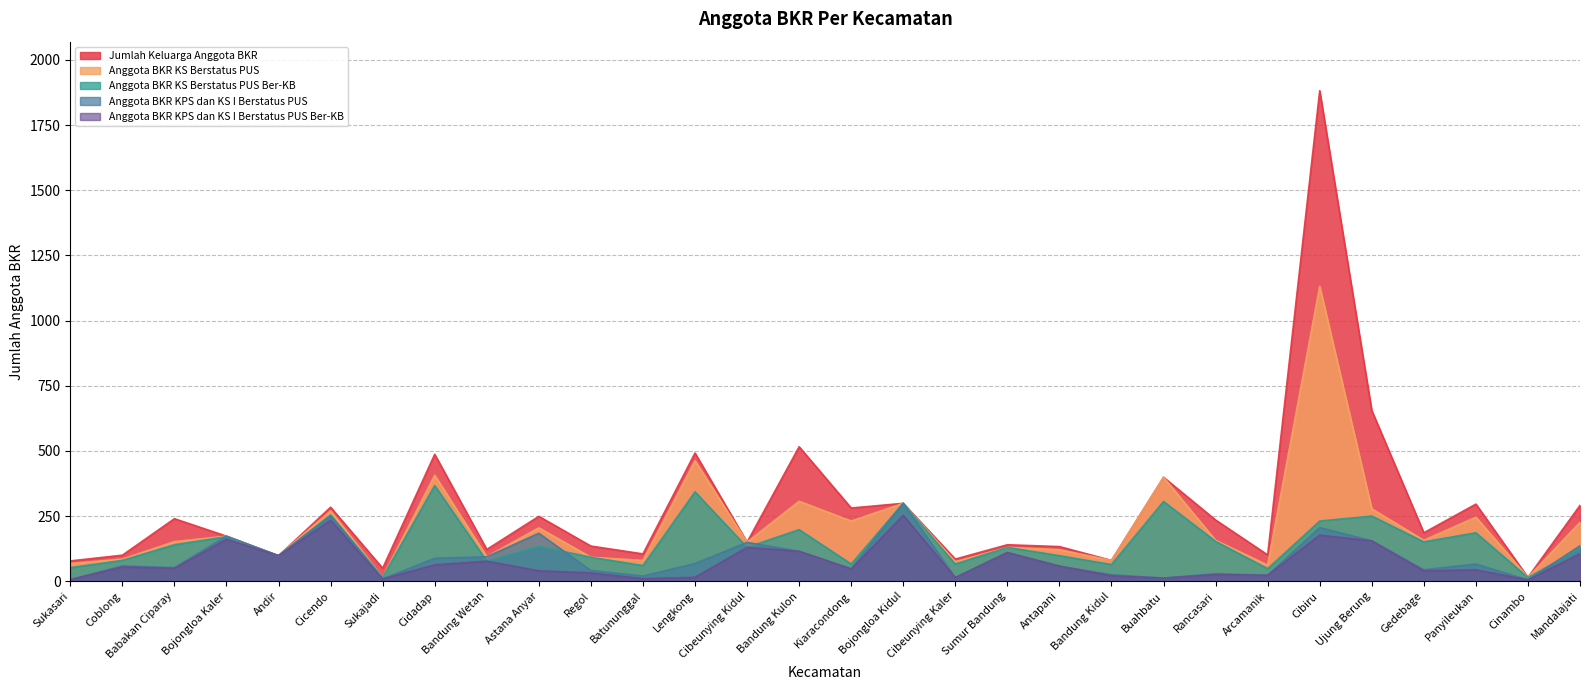

Where is the first local minimum for Jumlah Keluarga Anggota BKR?

Andir